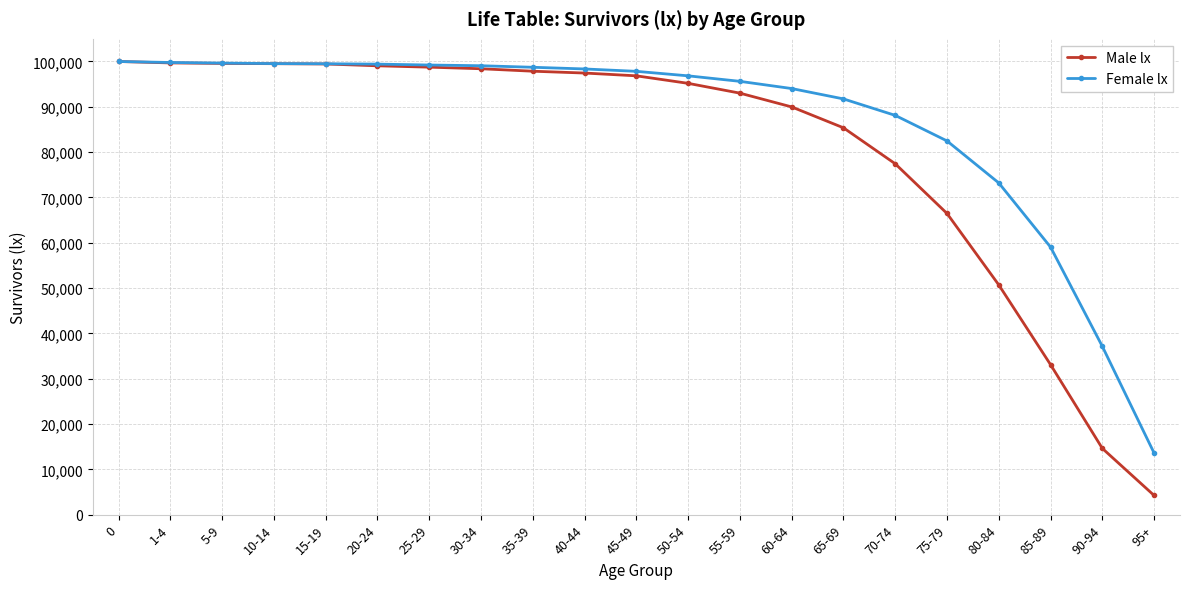

Rank the series by their average value, from highest to lowest.

Female lx, Male lx